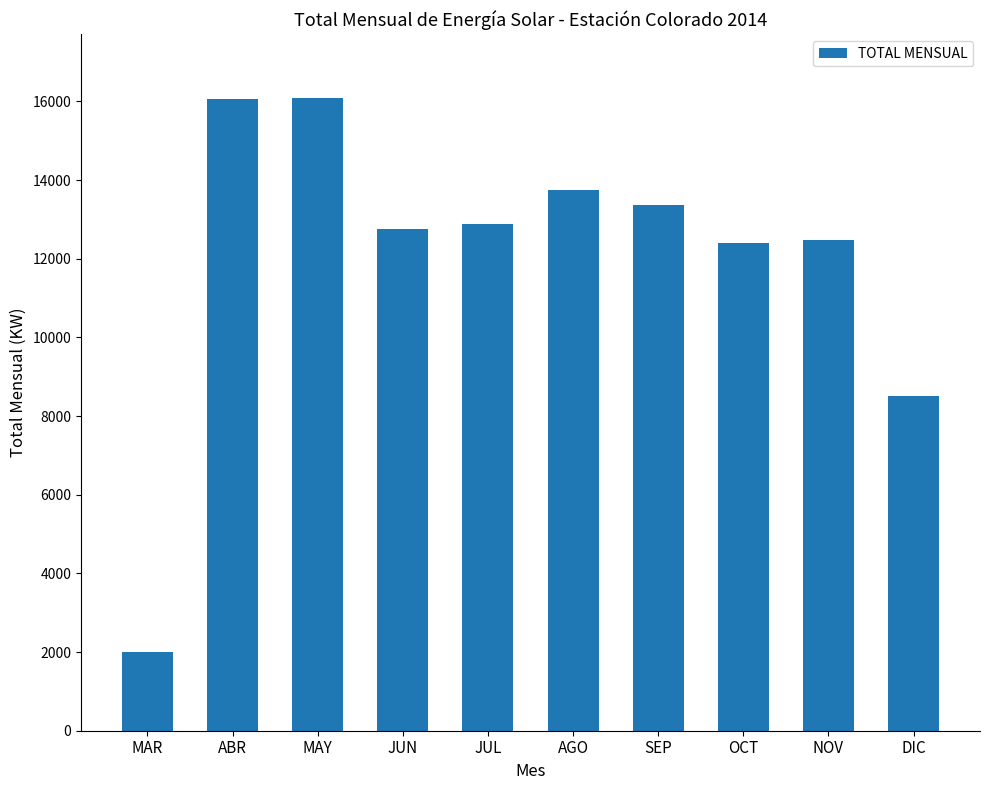

What is the change in value from OCT to DIC?

-3874.2